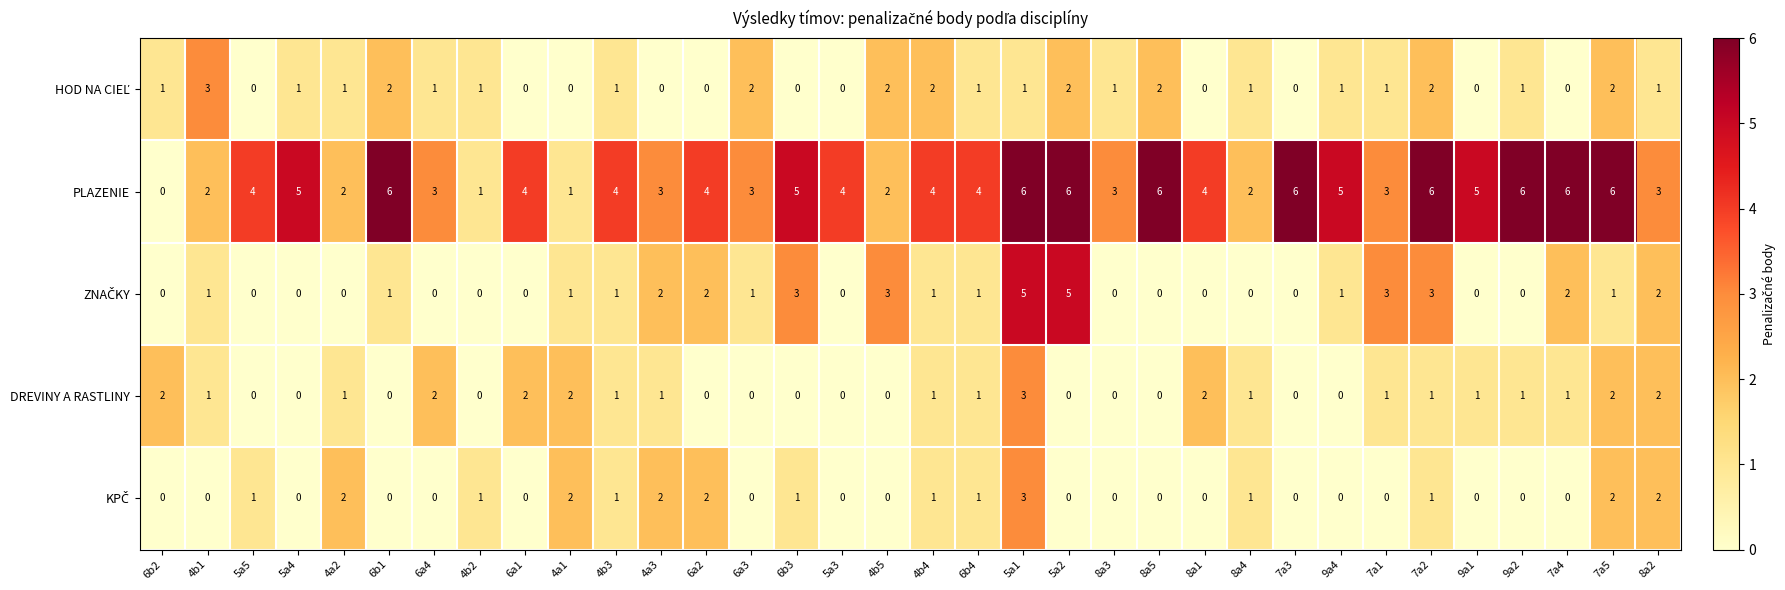

How many data points does each series have?

34